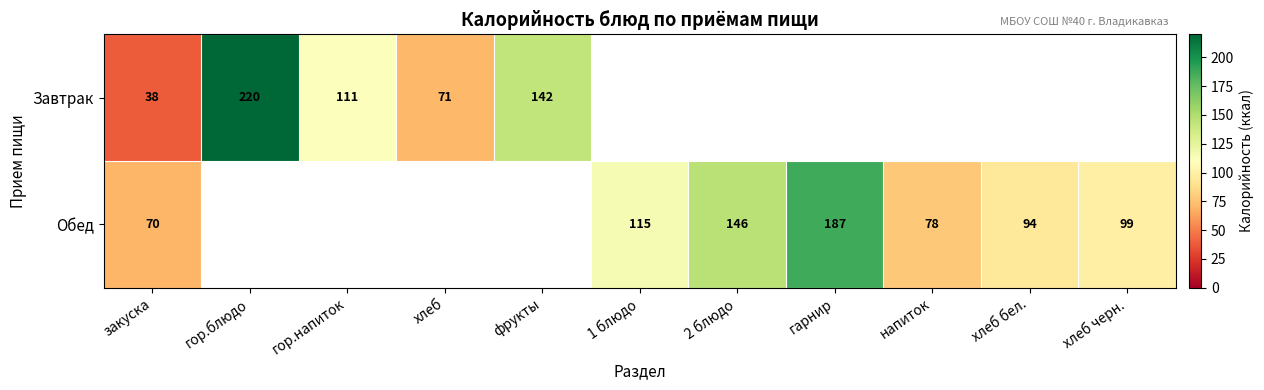

True or false: Завтрак has a value of 38 at закуска.

True